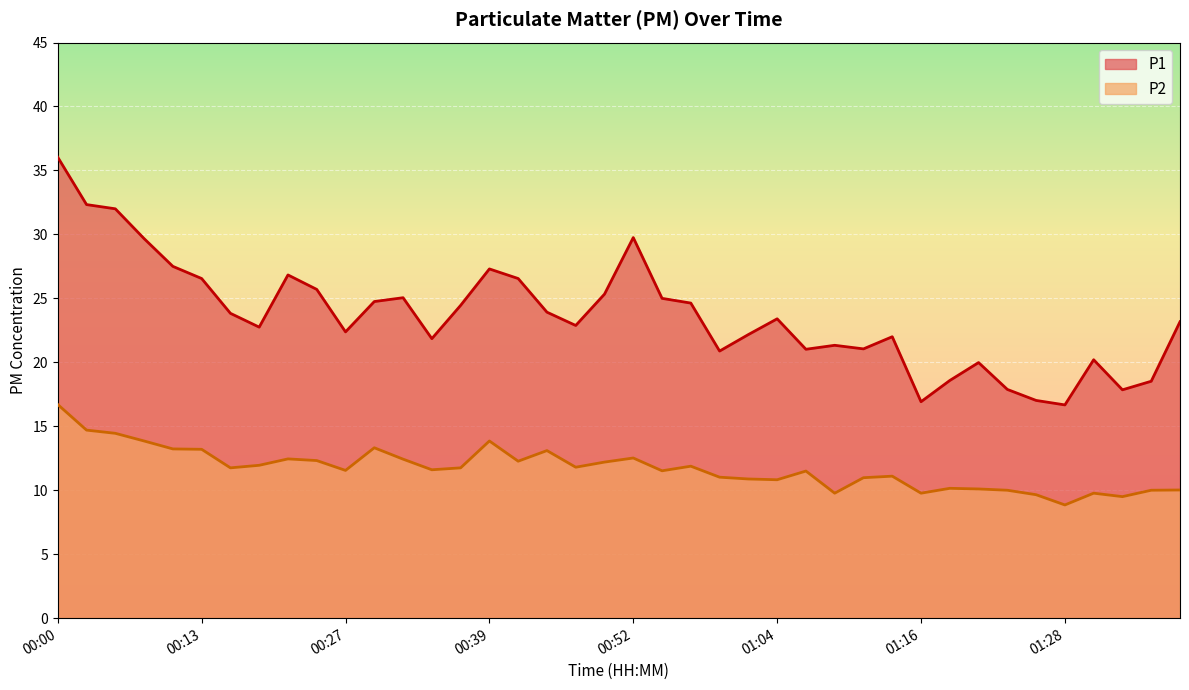

How many data points in P1 are above 23?

21